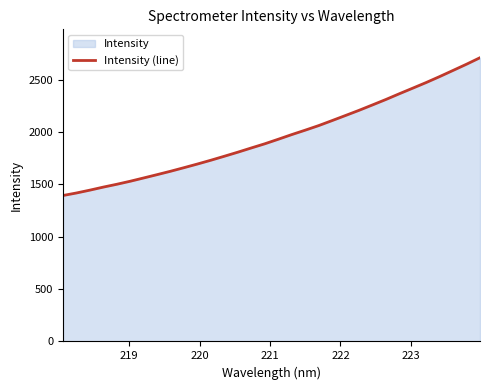

What is the greatest value displayed?

2709.1